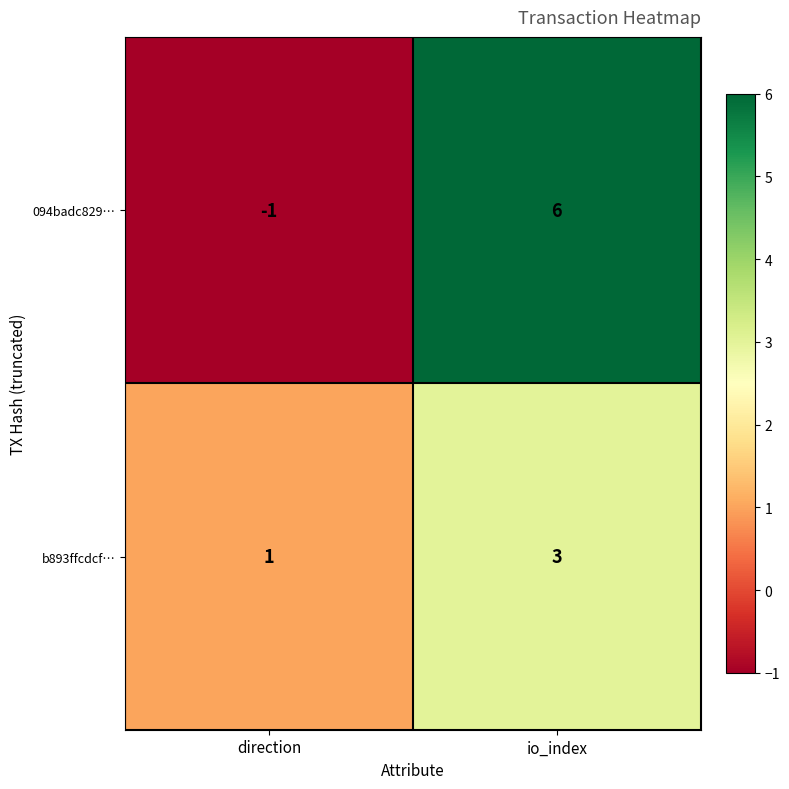

Which label corresponds to the smallest value in the chart?

direction